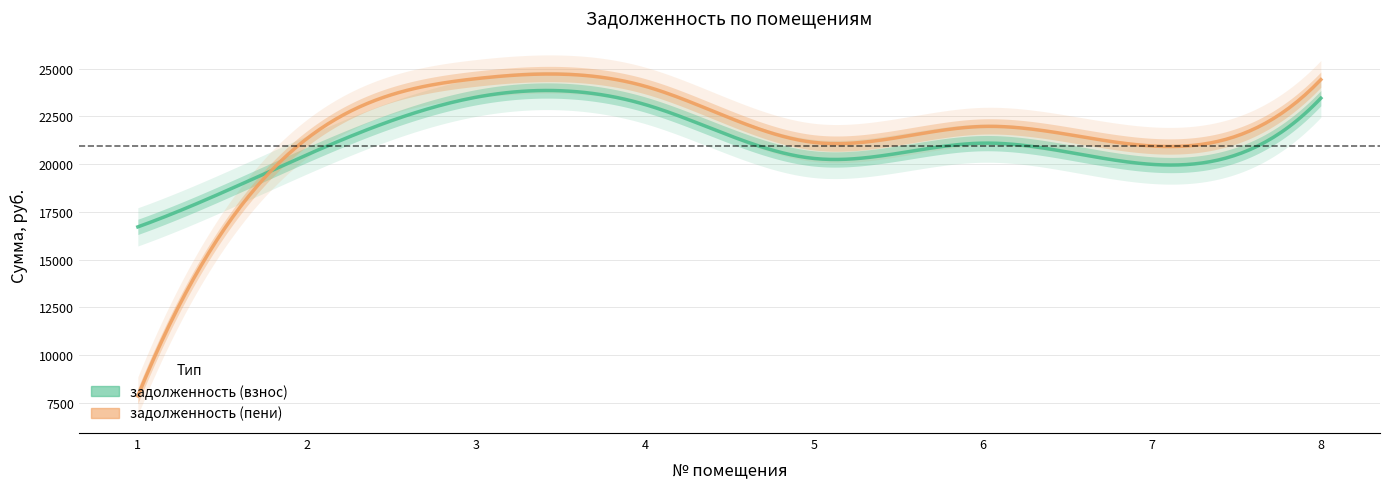

Where is the first local maximum for задолженность (пени)?

3